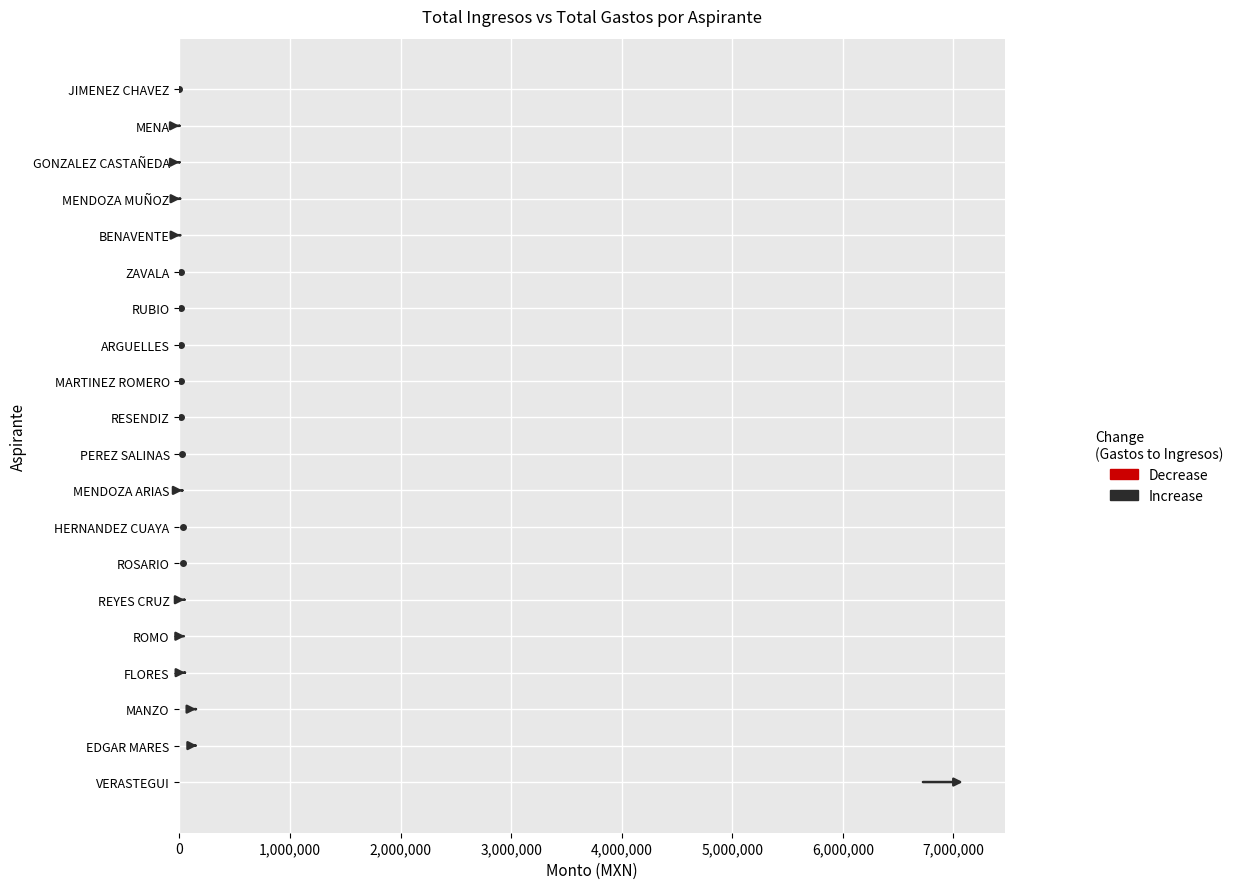

Rank the series by their average value, from highest to lowest.

TOTAL INGRESOS, TOTAL GASTOS